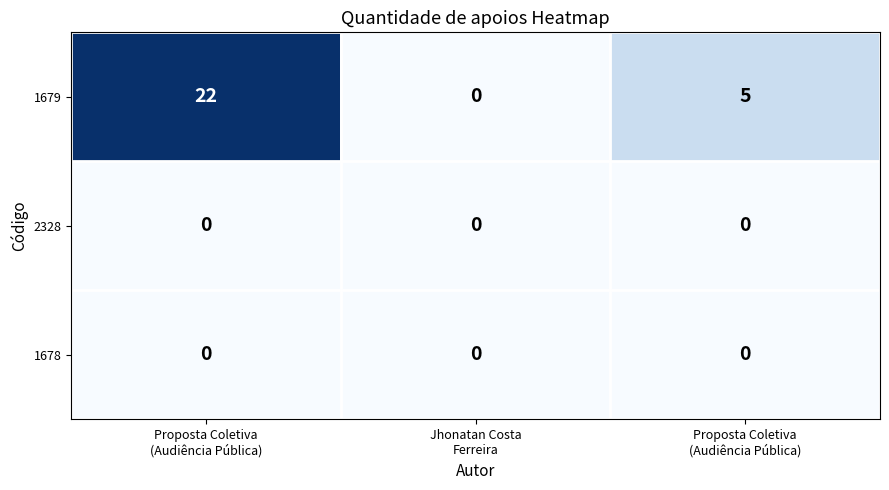

At which category is the sum across all series the highest?

Proposta Coletiva
(Audiência Pública)